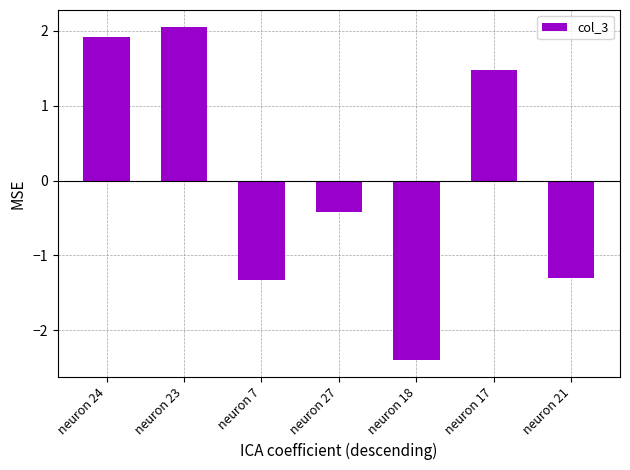

The chart shows a value of -0.2 at neuron 27. True or false?

False